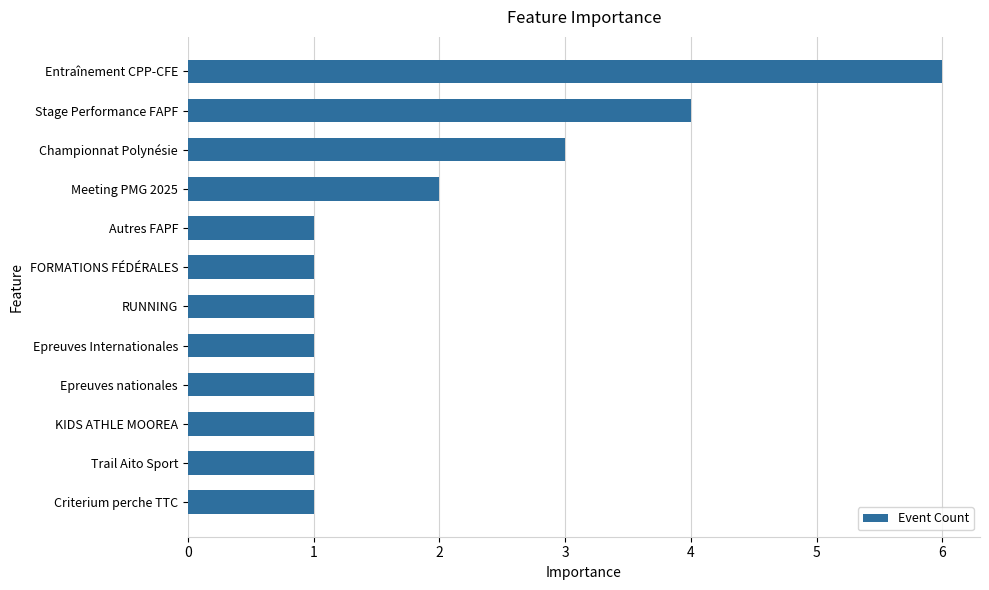

Where is the data nearest to the value 3?

Championnat Polynésie